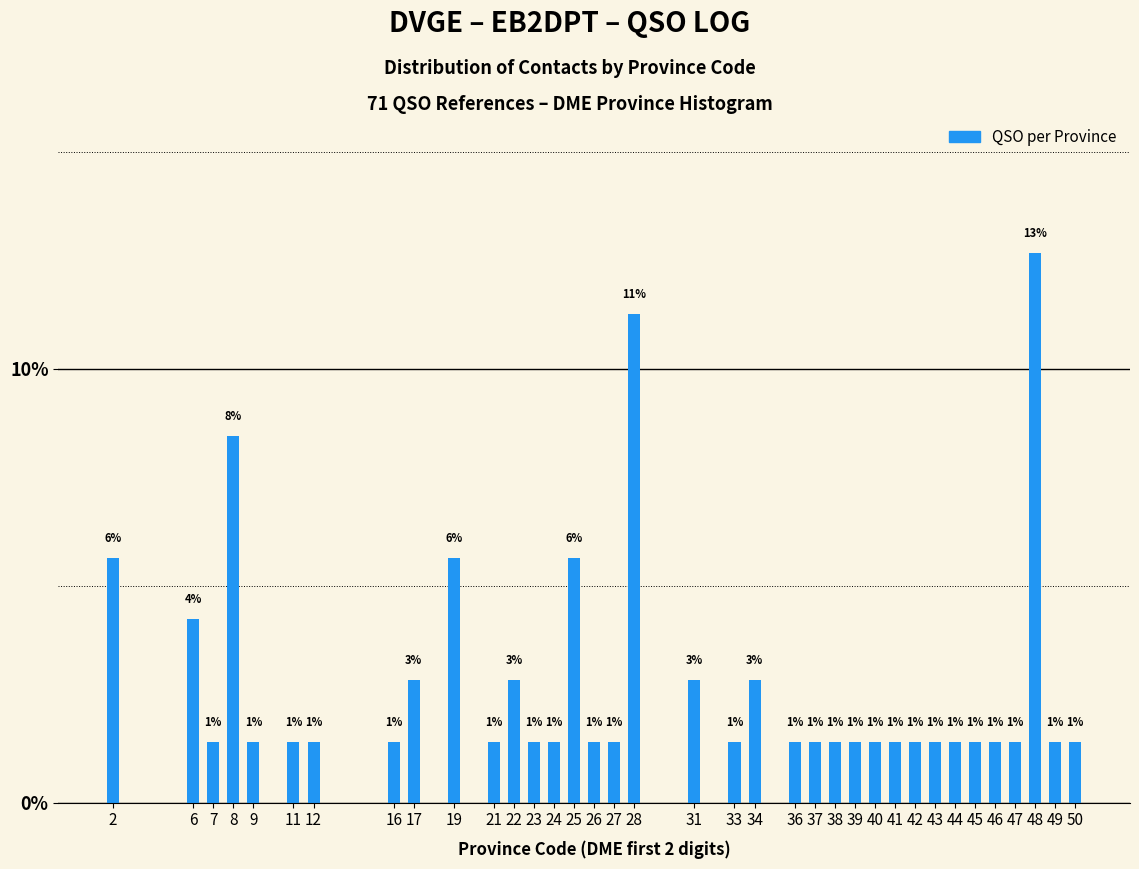

How many bars are there in total?

36